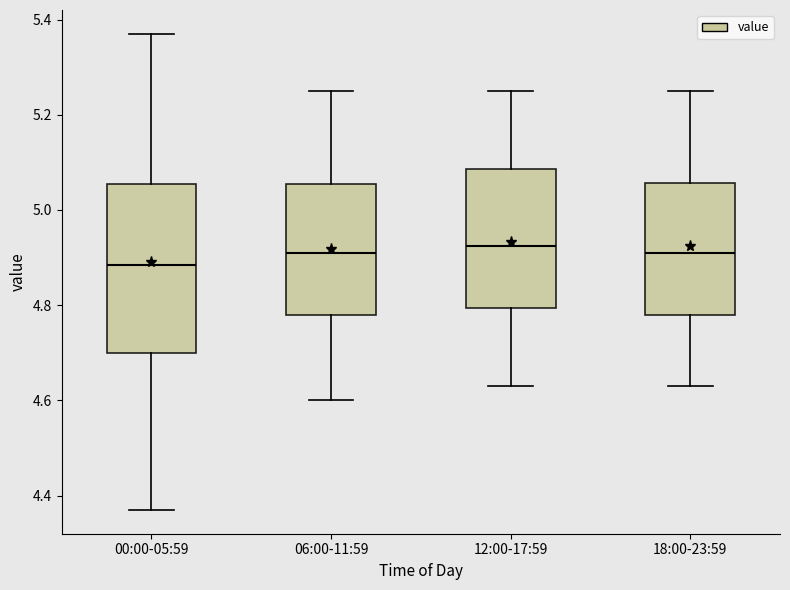

Which box's median line is the lowest?

00:00-05:59